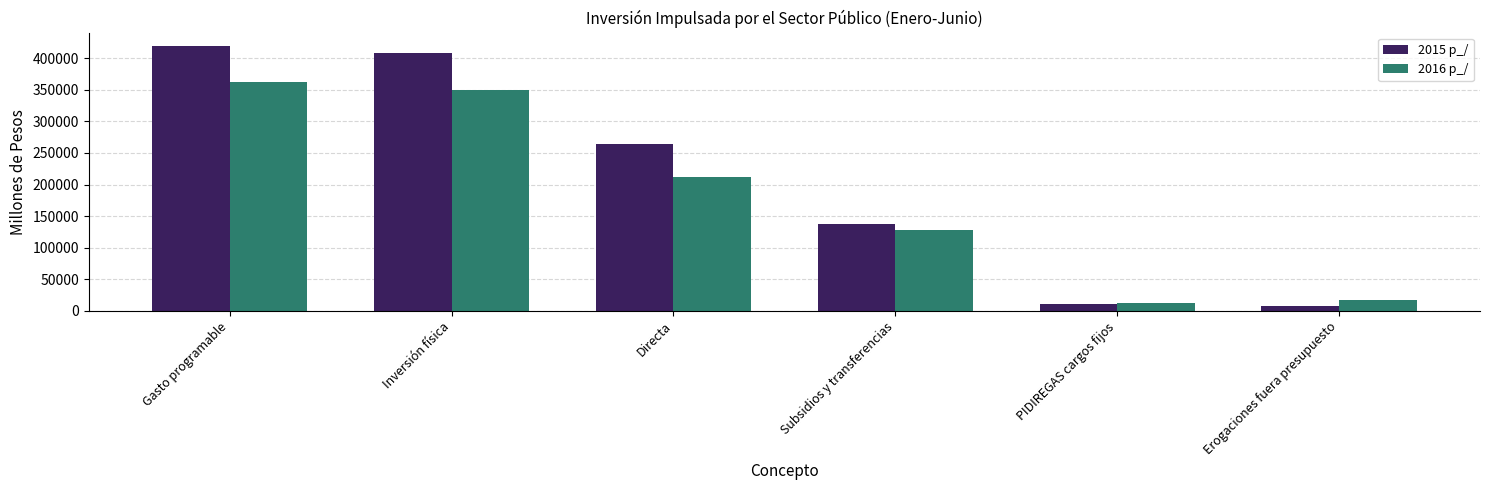

How many values in the 2015 p_/ series exceed 264080?

3